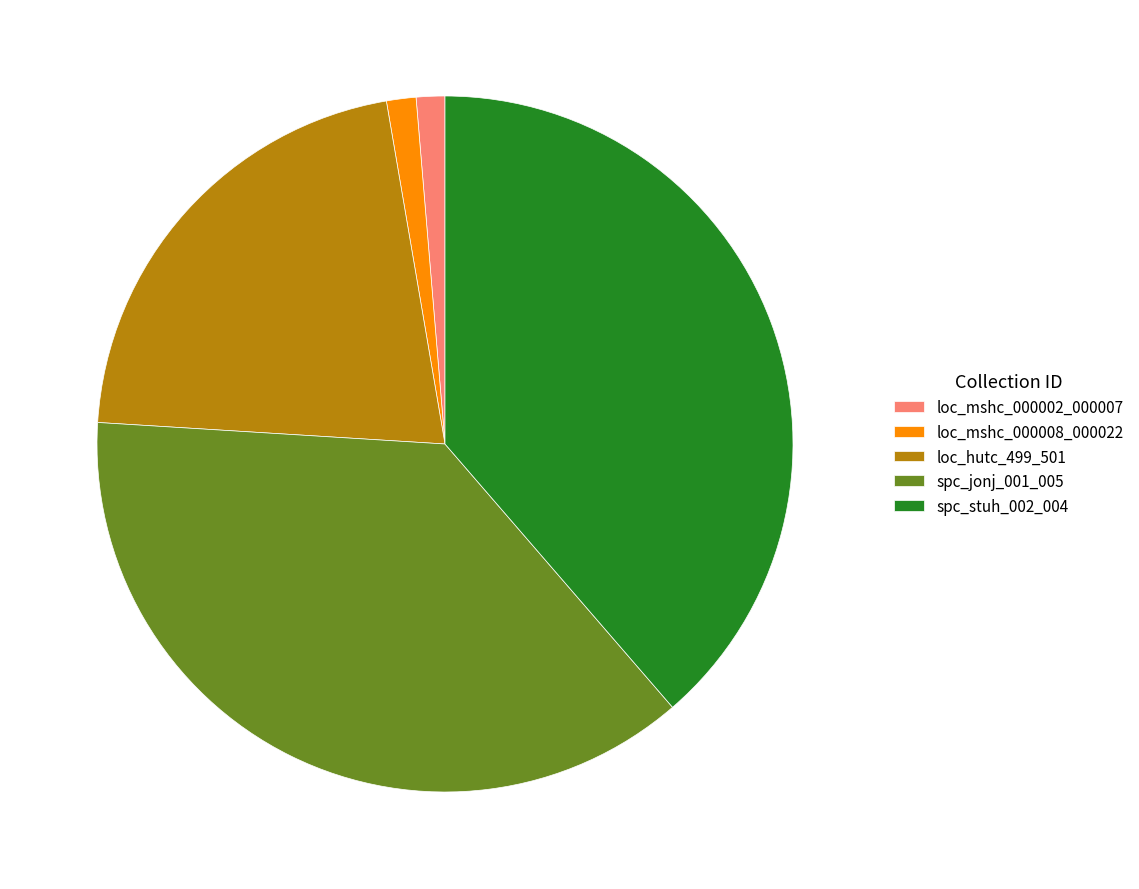

Count the number of slices in the pie.

5